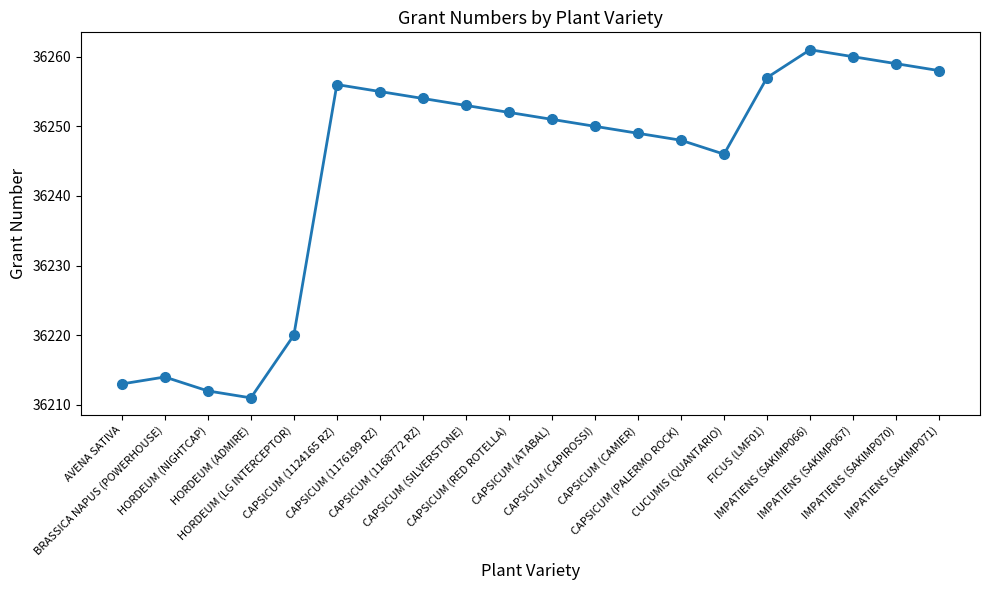

Where is the data nearest to the value 36236?

CUCUMIS (QUANTARIO)